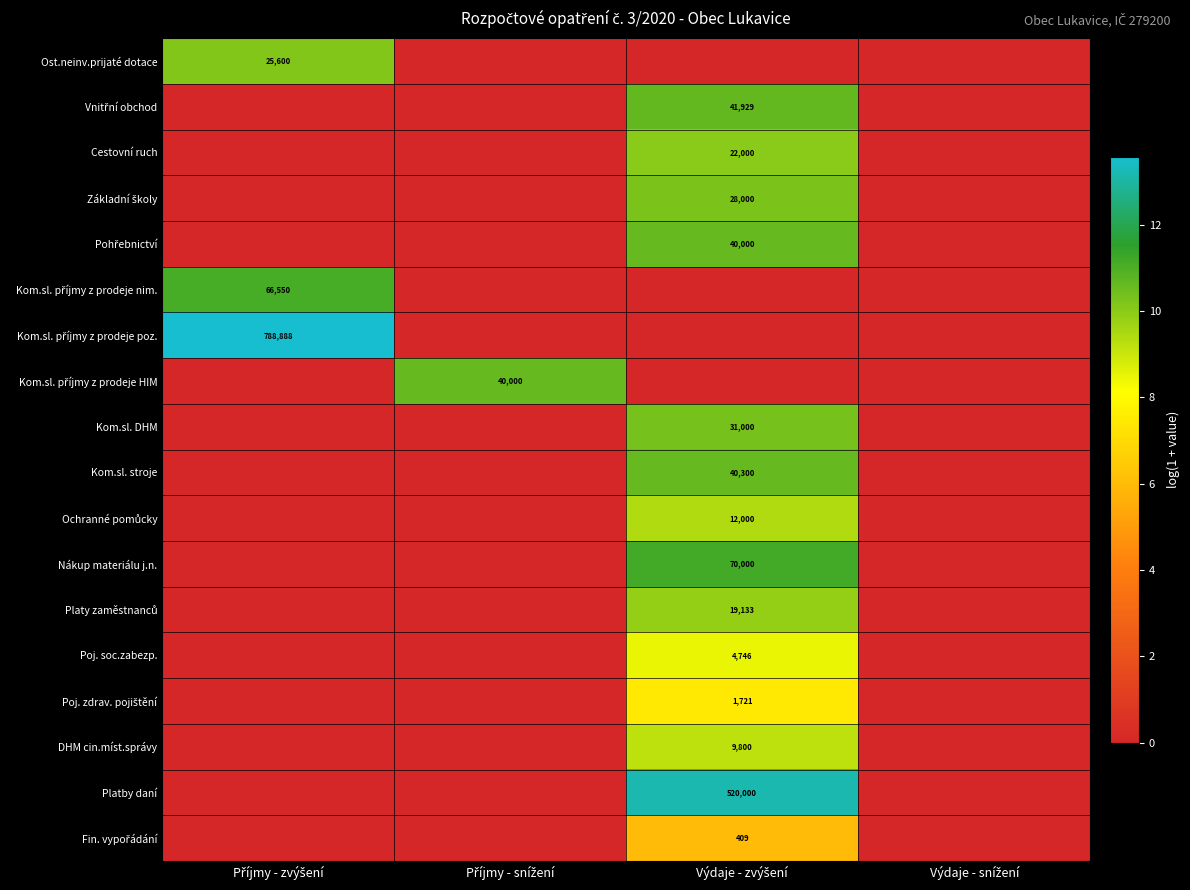

Which series has the largest total across all categories?

Kom.sl. příjmy z prodeje poz.